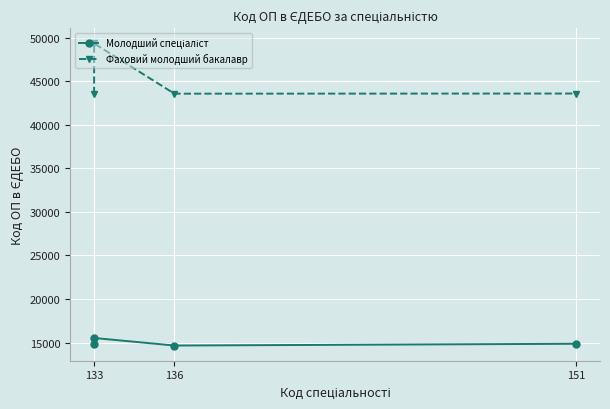

What are all the series names shown in the legend?

Молодший спеціаліст, Фаховий молодший бакалавр